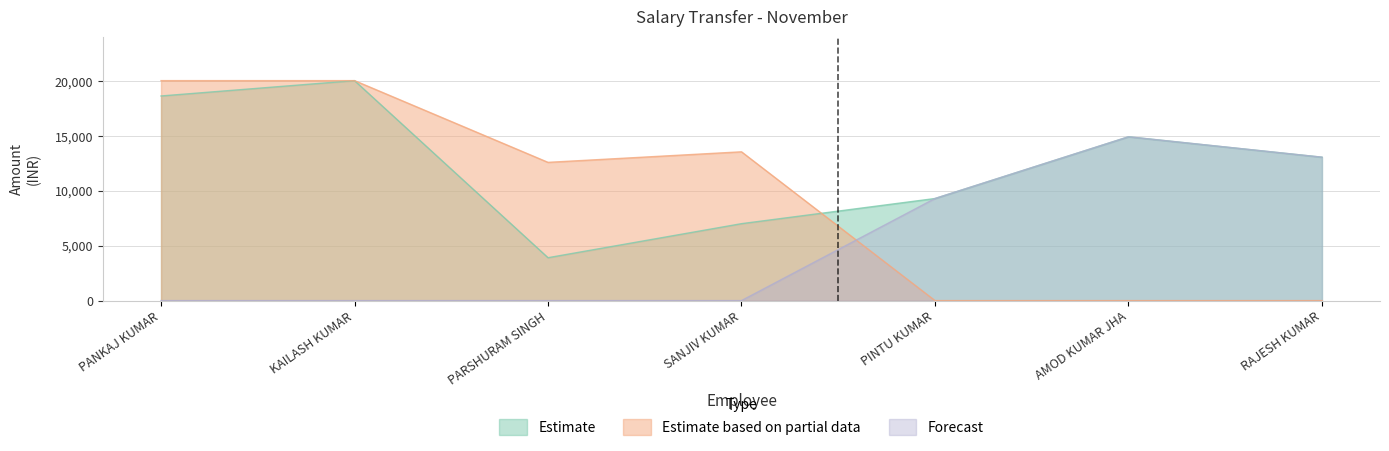

How many interior local peaks does the Forecast series have?

1